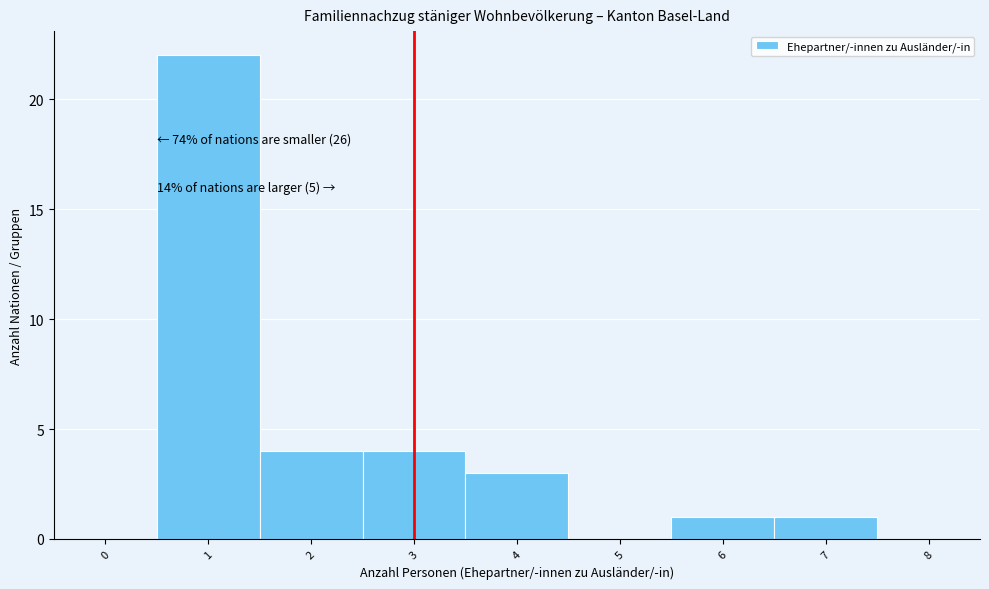

Which range on the x-axis has the tallest bar?

0.5 to 1.5